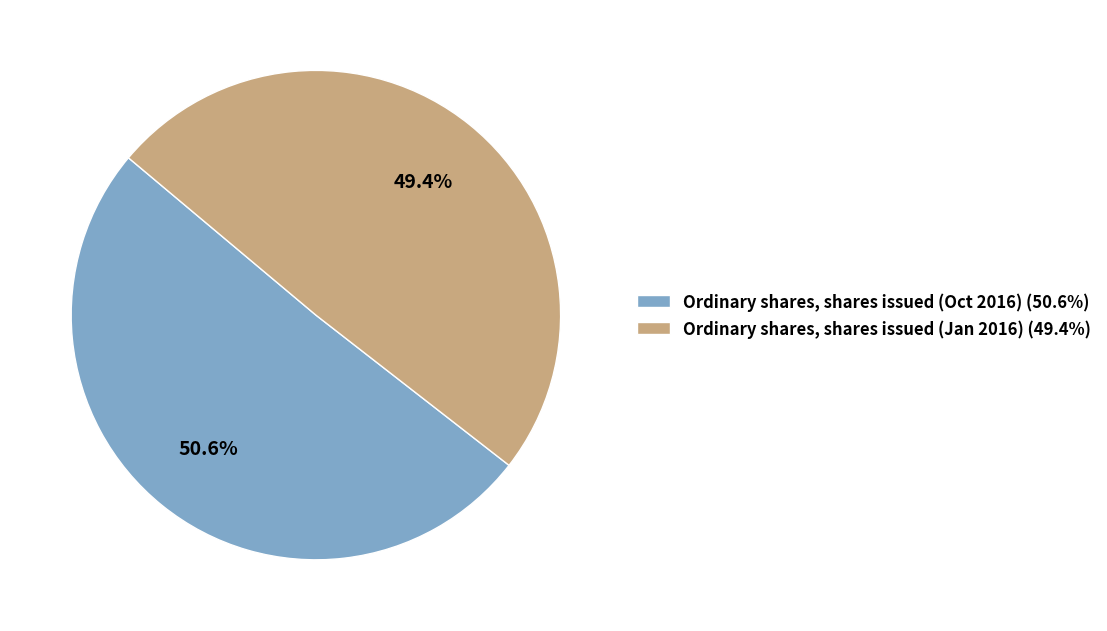

Is there a majority slice in this chart?

Yes